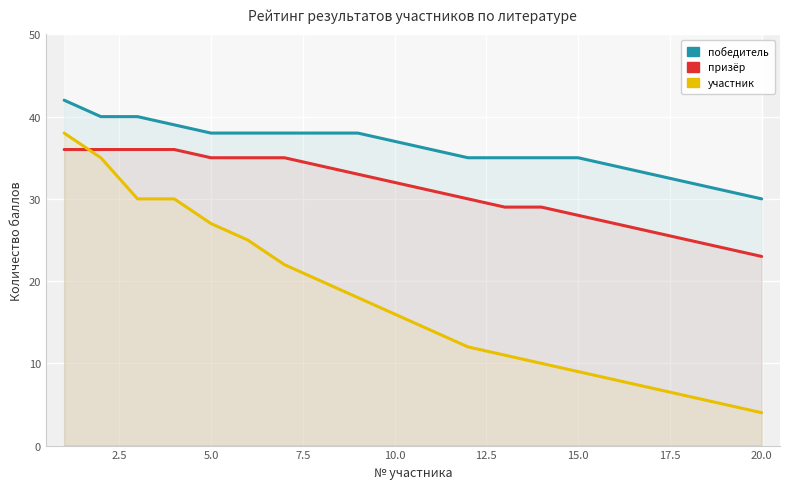

True or false: победитель and призёр intersect in this chart.

False